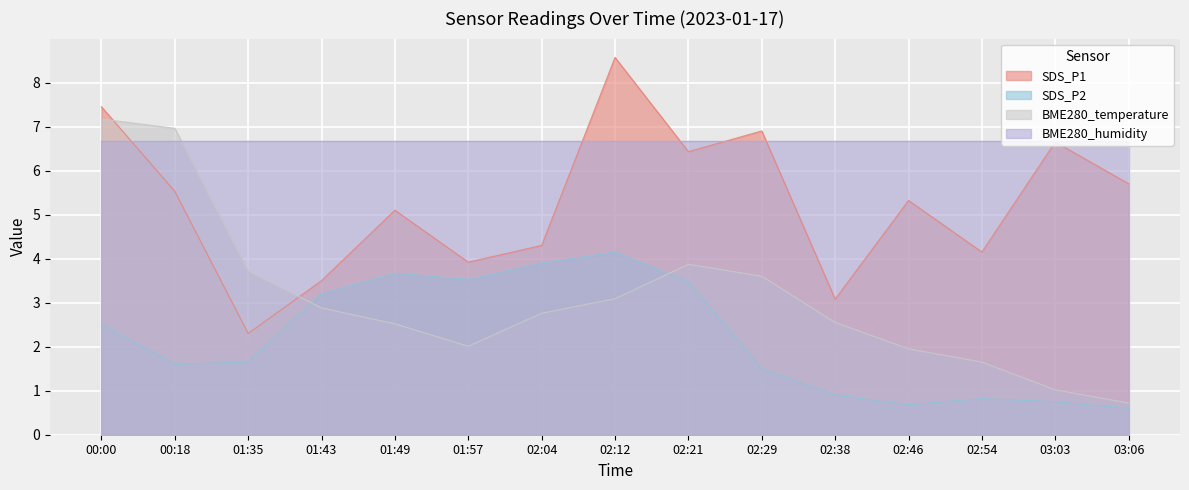

At which category does BME280_temperature reach its first local peak?

02:21